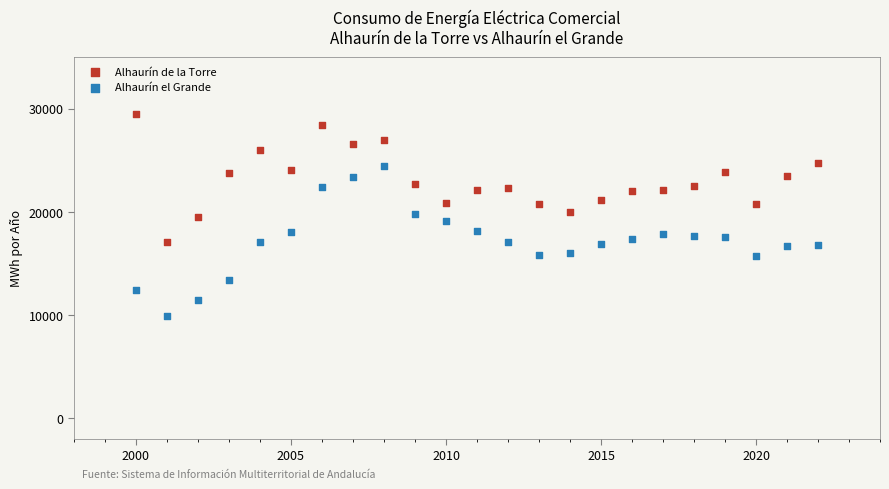

Across all data points, what is the range of X values (max minus min)?

22